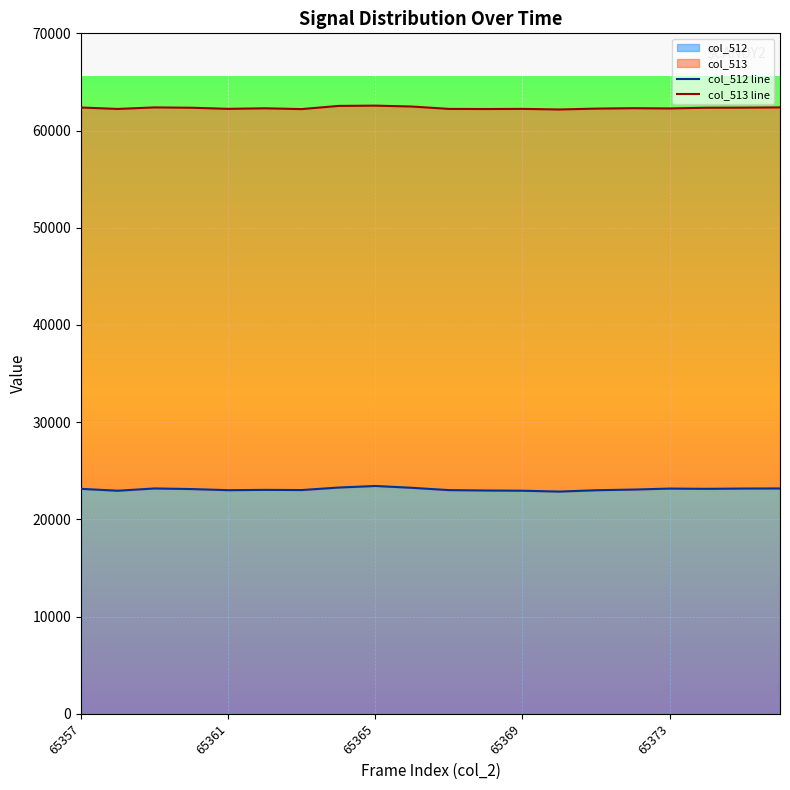

What is the minimum value for col_512?

22859